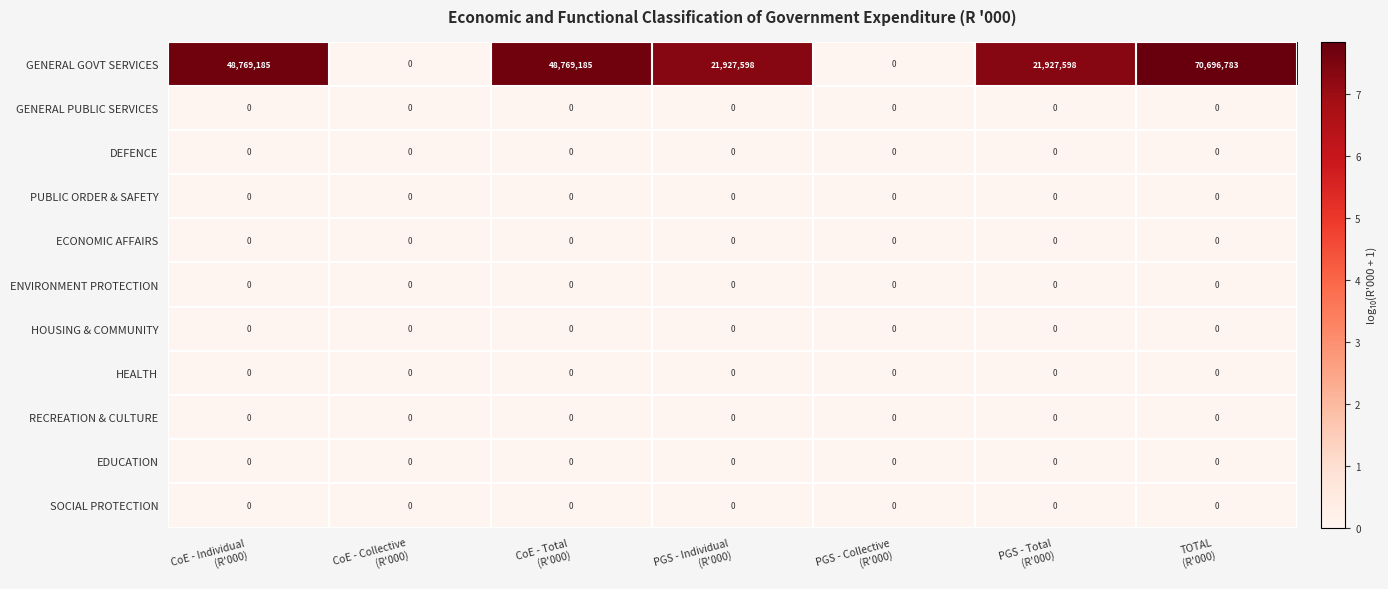

What is the difference between the maximum and minimum values in the GENERAL GOVT SERVICES series?

70696783